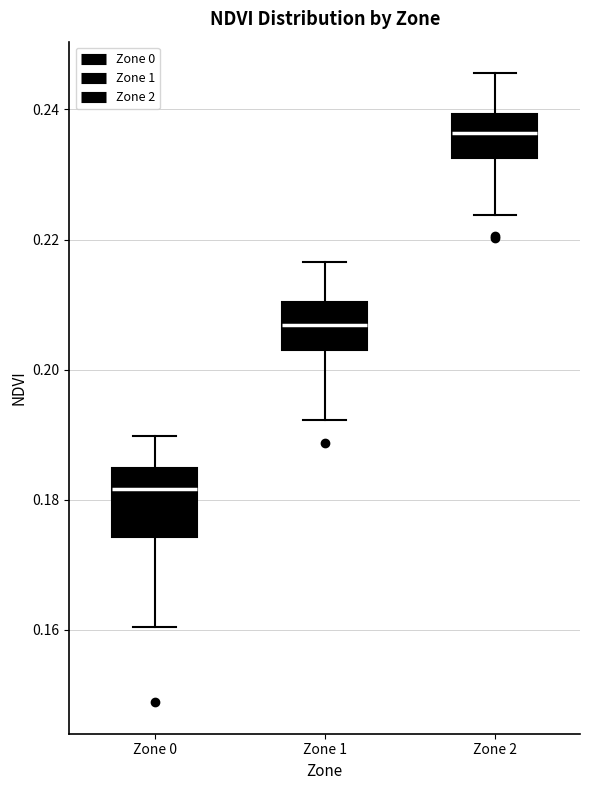

Which box has the highest median line?

Zone 2